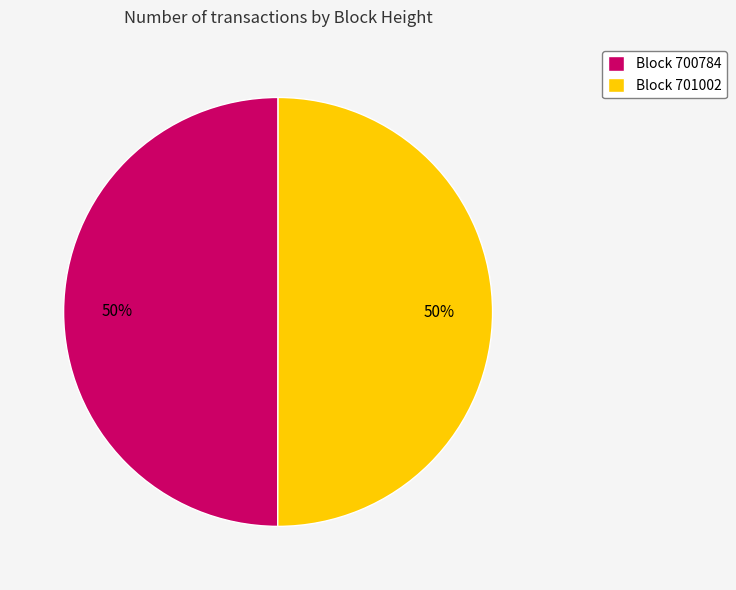

To the nearest percent, what is the average slice percentage?

50%